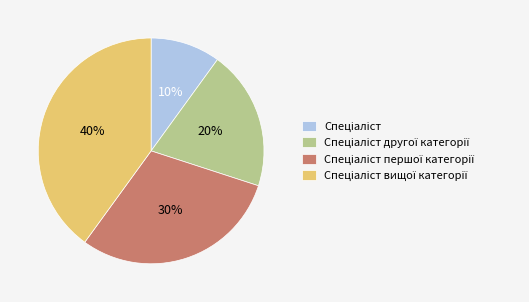

To the nearest percent, what is the difference between the largest and smallest slice percentages?

30%